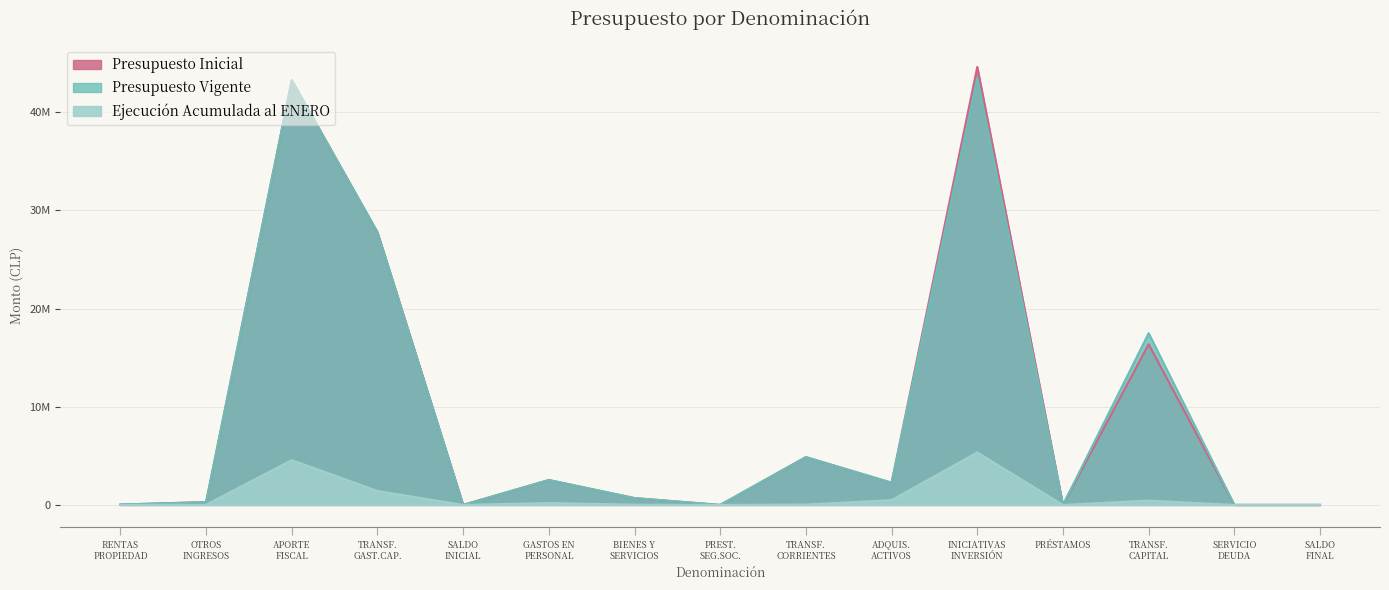

Is it true that Ejecución Acumulada equals 0 at PRÉSTAMOS?

True